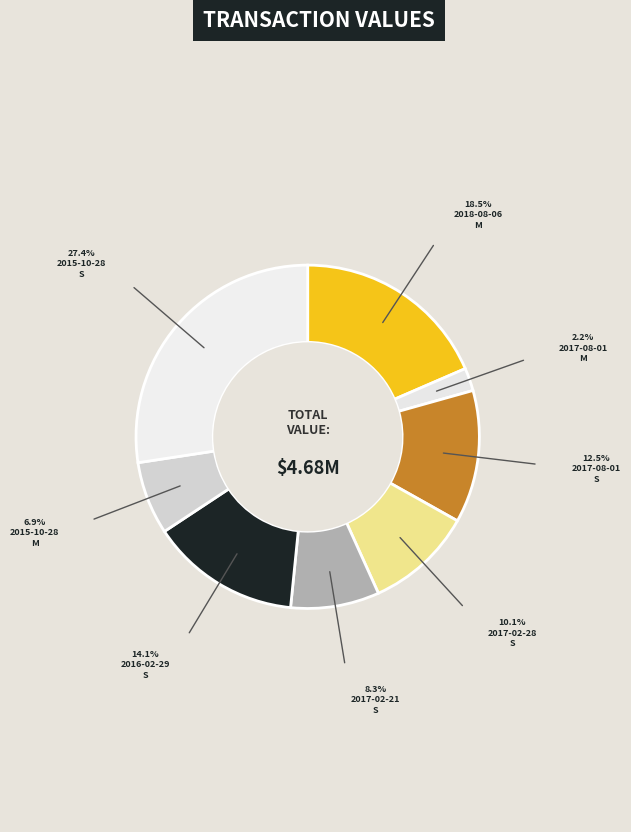

Which category has the biggest portion of the pie?

2015-10-28 S